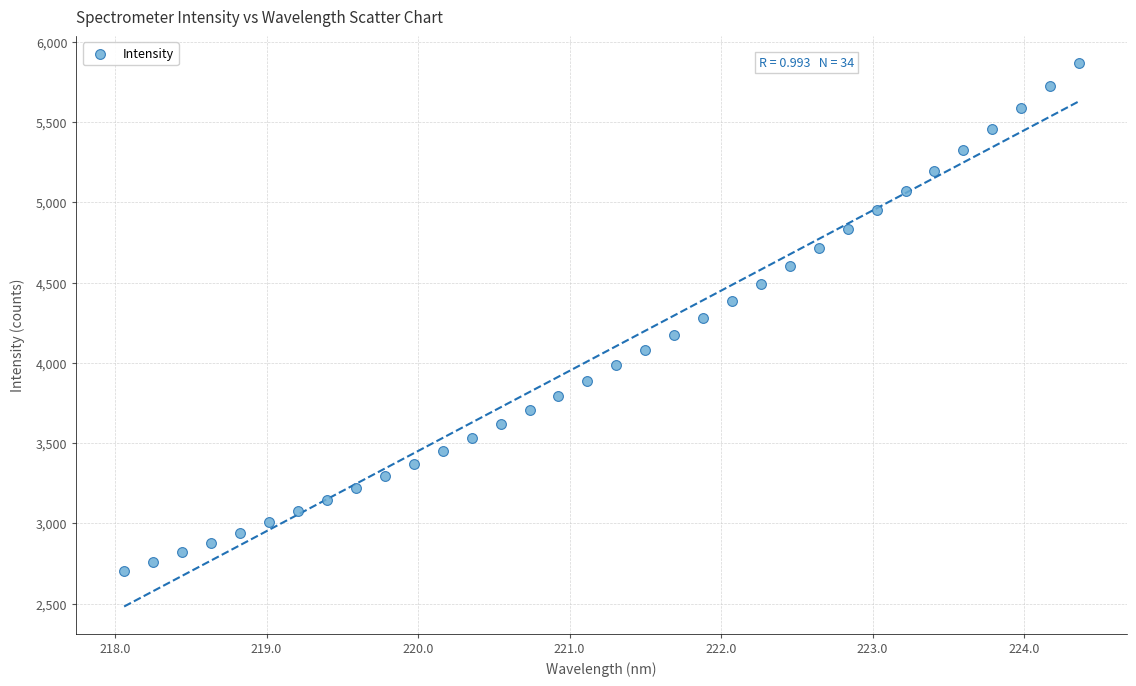

What is the range of Y values (max minus min)?

3163.9